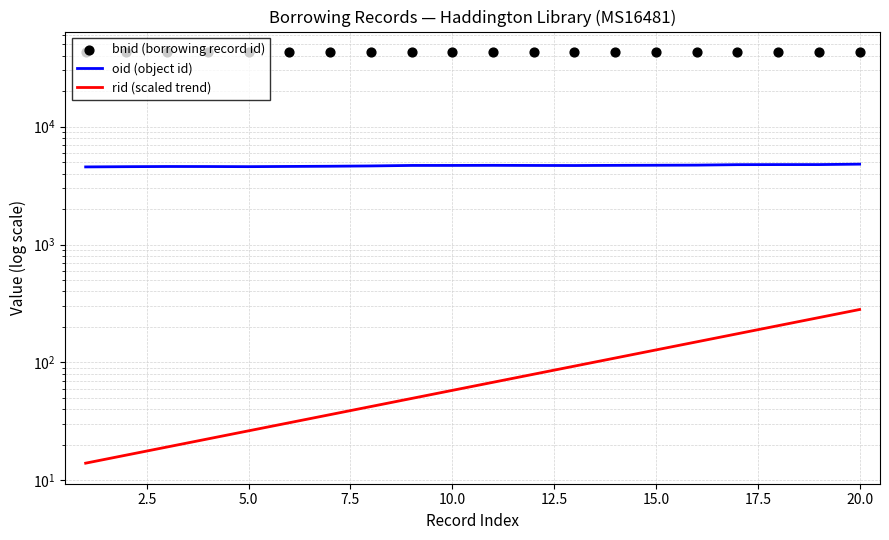

What is the total value across all series at 17.5?

47304.3